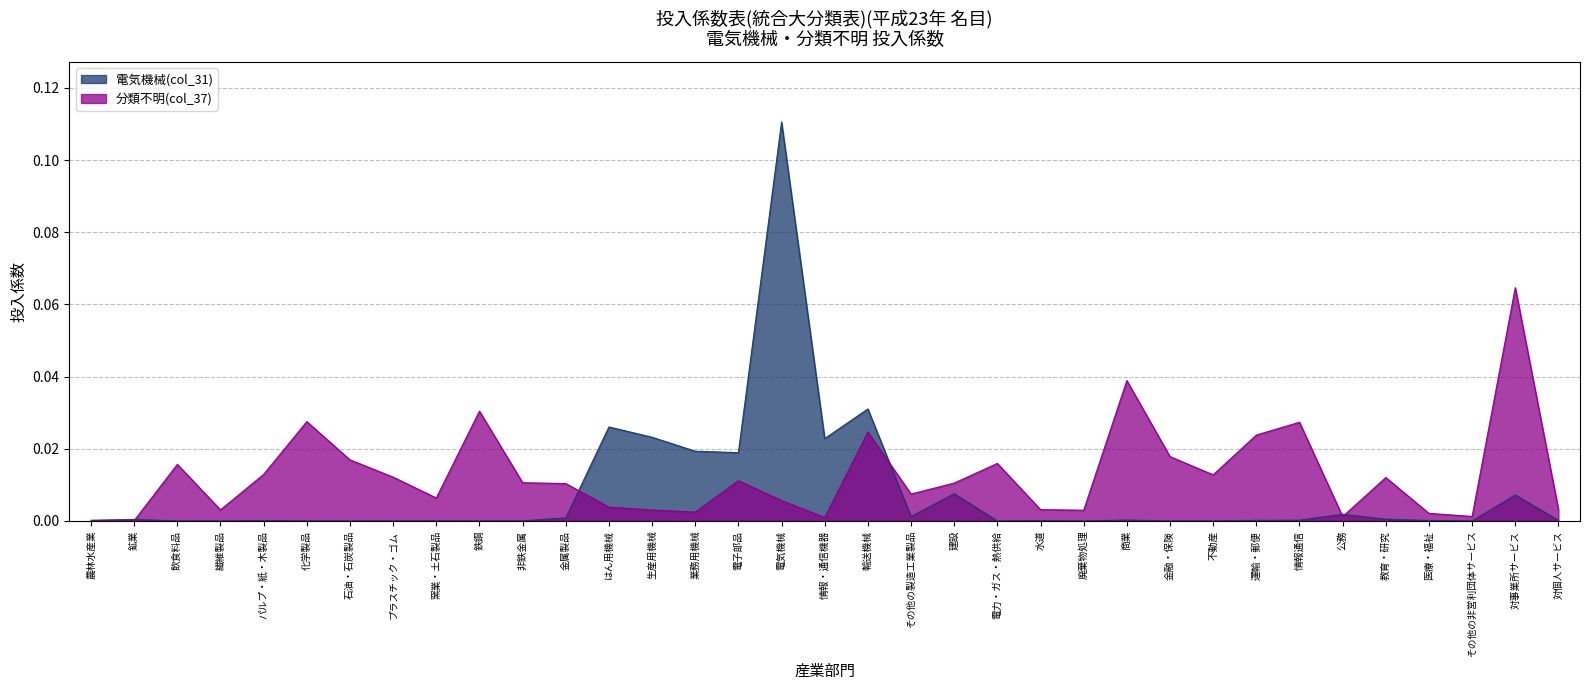

Which label corresponds to the smallest value in the chart?

農林水産業